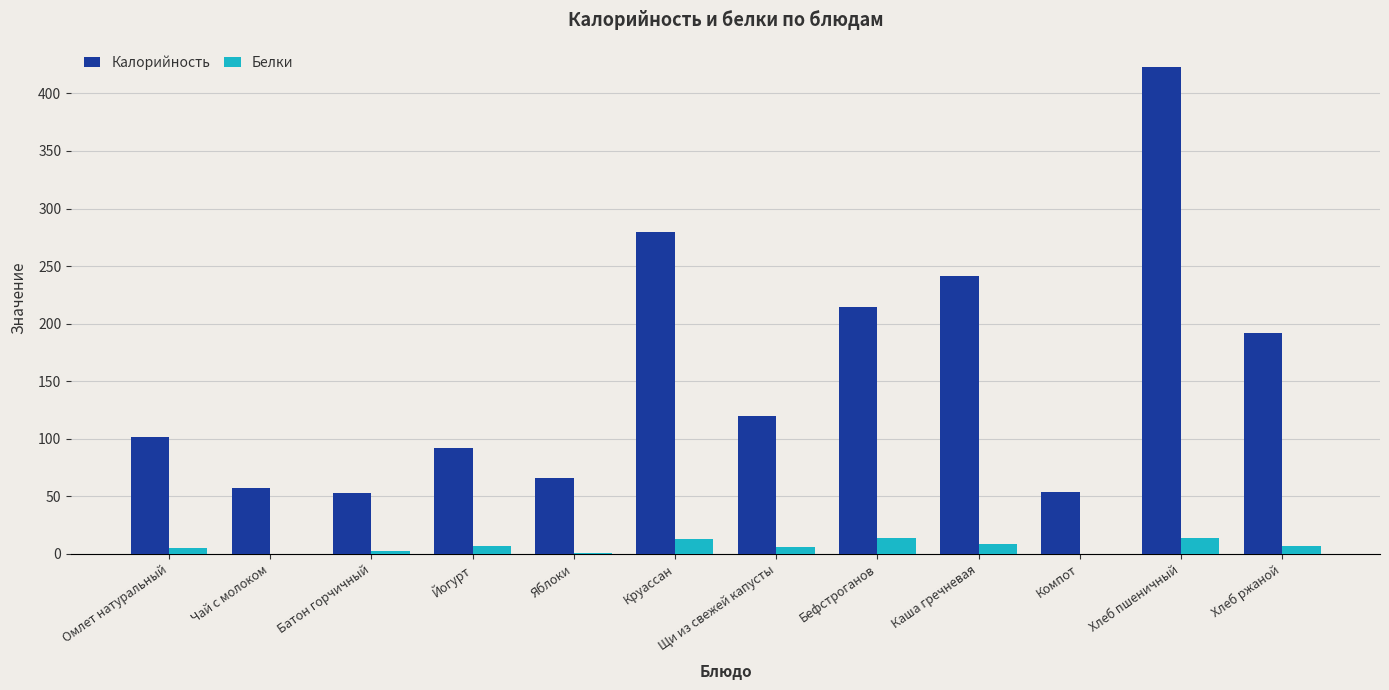

What is the highest value of the Калорийность series?

423